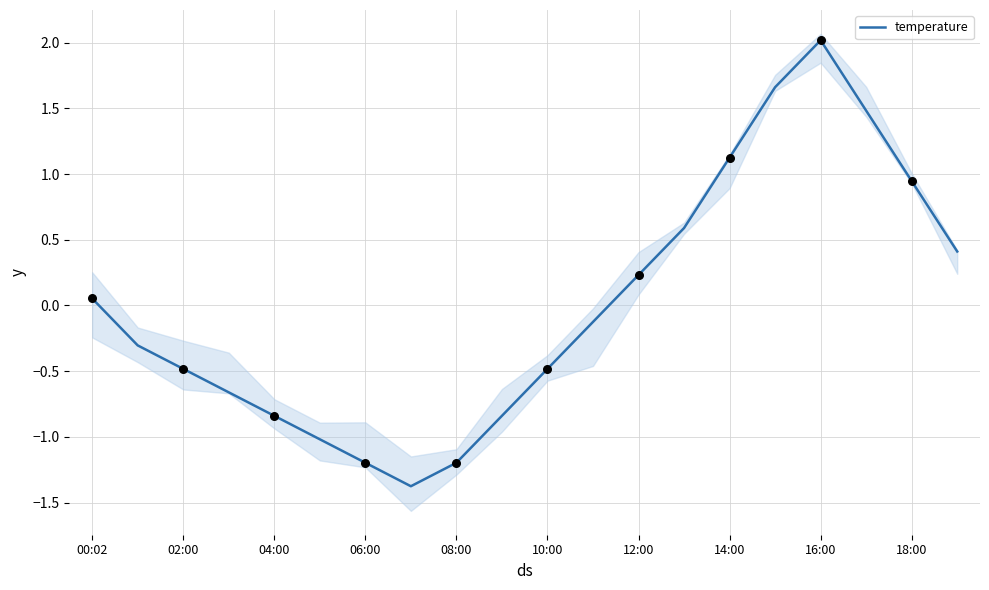

What is the lowest value of the temperature series?

-1.4